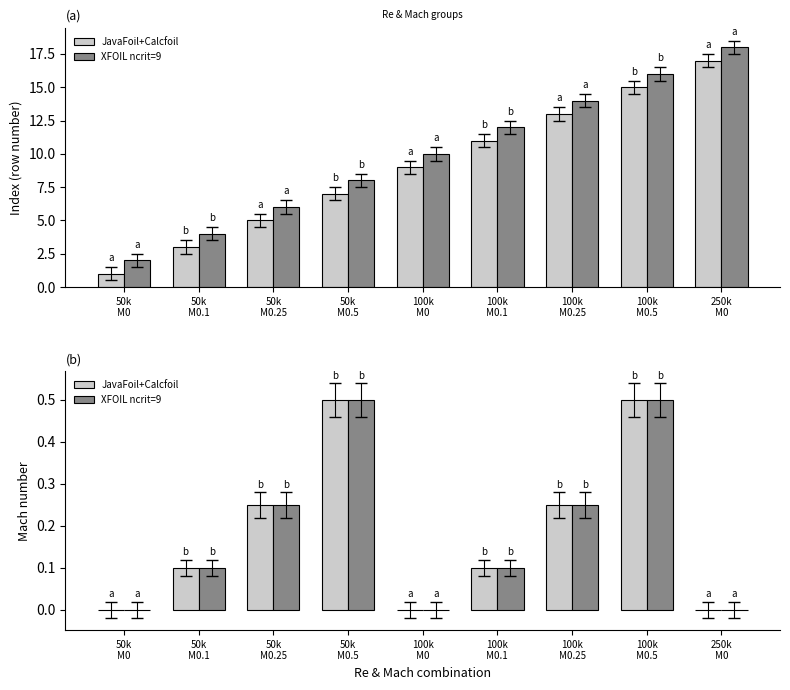

Reading left to right, extract all data points from this chart.

JavaFoil+Calcfoil: 0.0	0.1	0.2	0.5	0.0	0.1	0.2	0.5	0.0
XFOIL ncrit=9: 0.0	0.1	0.2	0.5	0.0	0.1	0.2	0.5	0.0